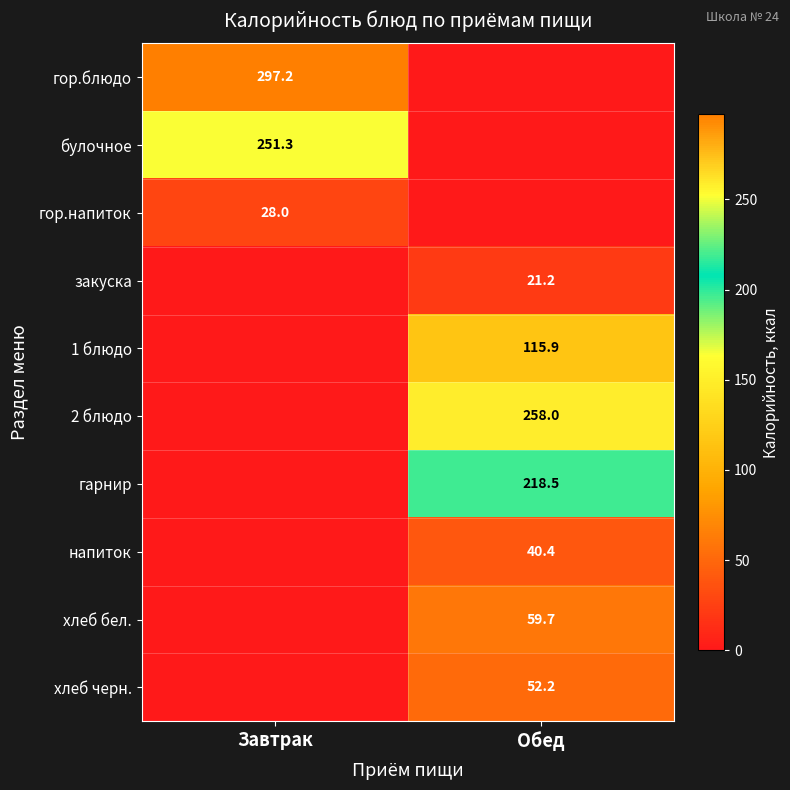

True or false: 1 блюдо has a value of 115.9 at Обед.

True